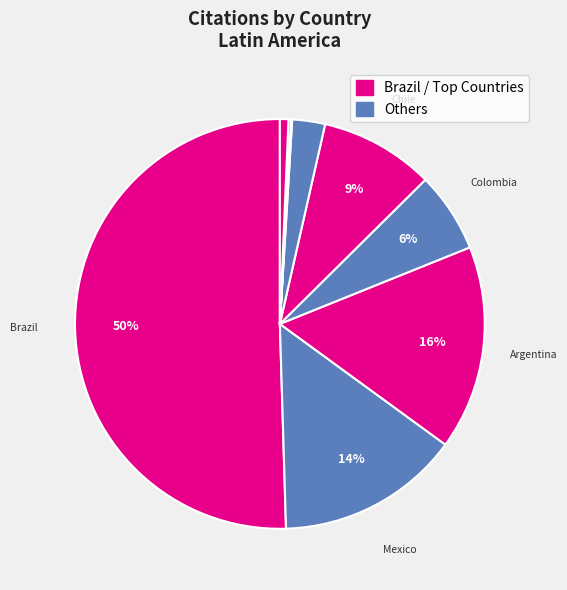

Count the number of slices in the pie.

9